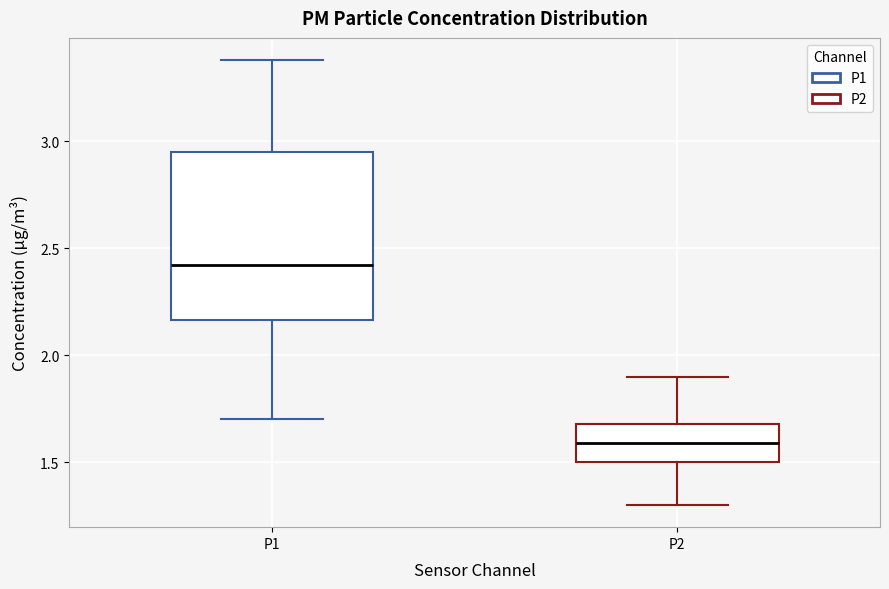

Reading left to right, transcribe this box plot: for each box, give where its median line is, the range the box spans, and where its two whiskers end, as read against the y-axis. The values are not printed on the chart, so give them approximately, as read against the axis.

P1: median 2.40, box 2.15 to 2.95, whiskers 1.70 to 3.40
P2: median 1.60, box 1.50 to 1.70, whiskers 1.30 to 1.90